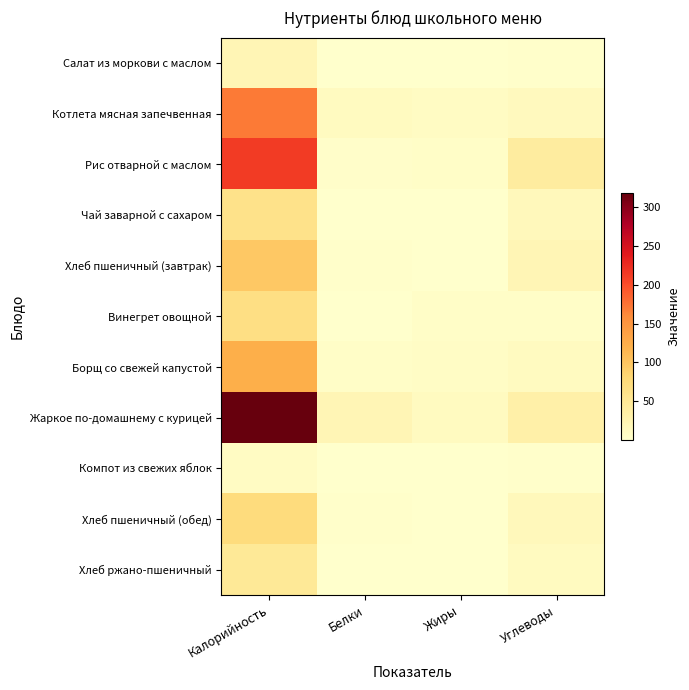

Between Жиры and Углеводы, which series saw the biggest shift?

Рис отварной с маслом